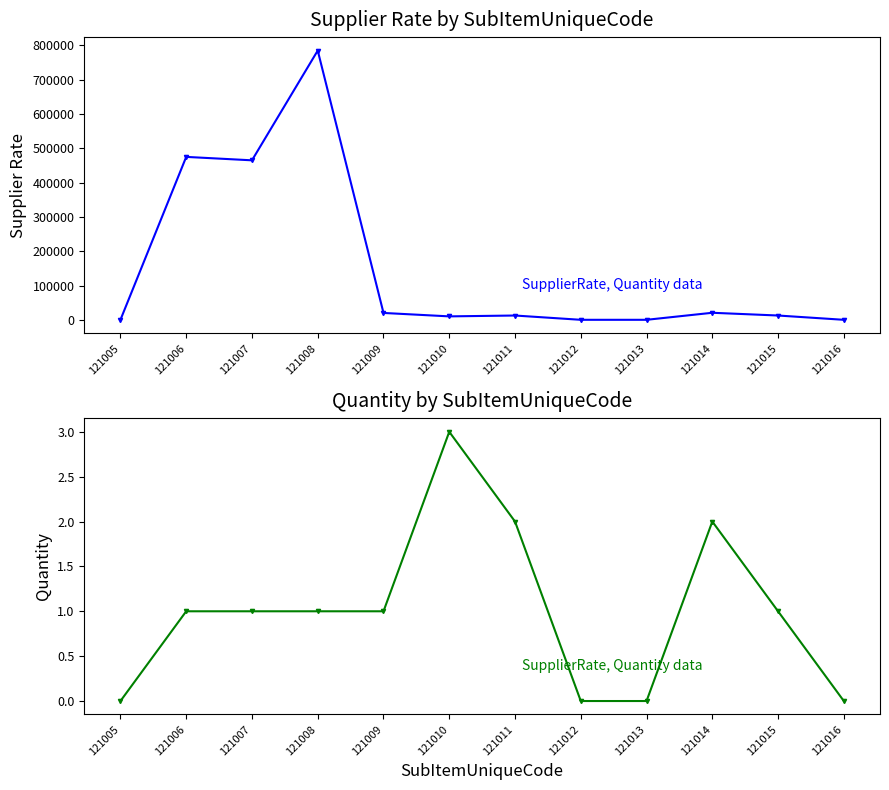

Is it true that Quantity equals 1 at 121011?

False